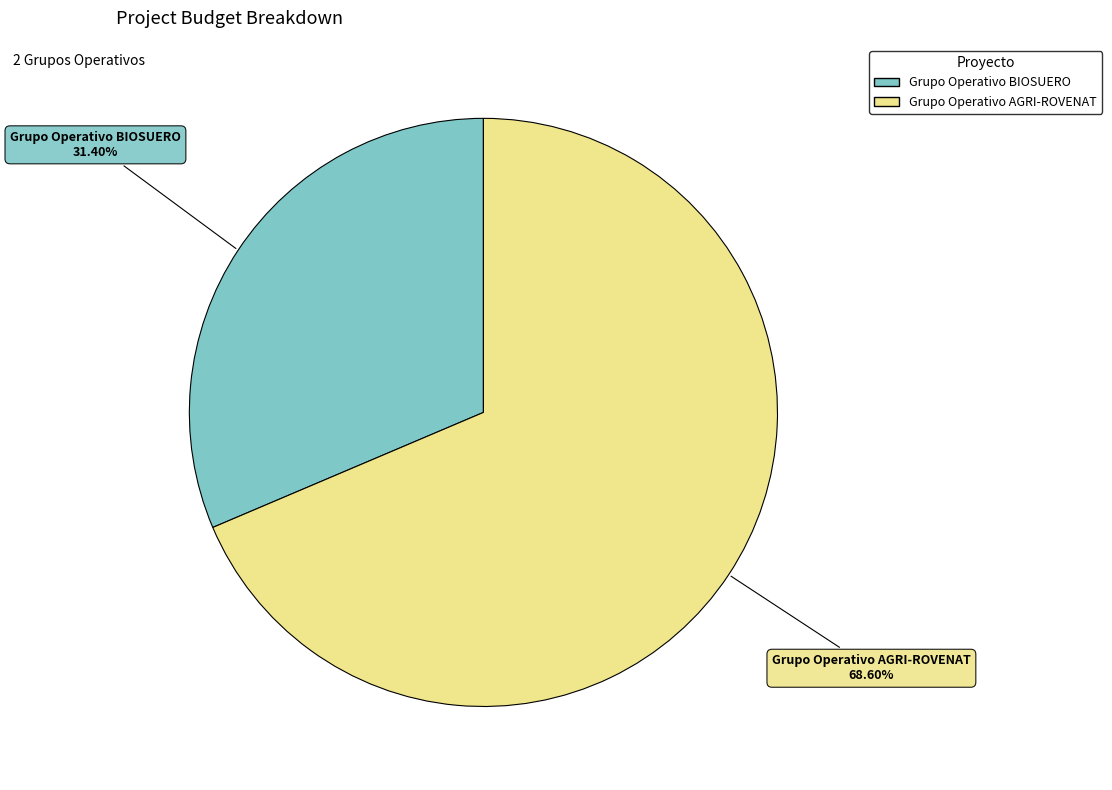

Which has a higher value, Grupo Operativo AGRI-ROVENAT or Grupo Operativo BIOSUERO?

Grupo Operativo AGRI-ROVENAT